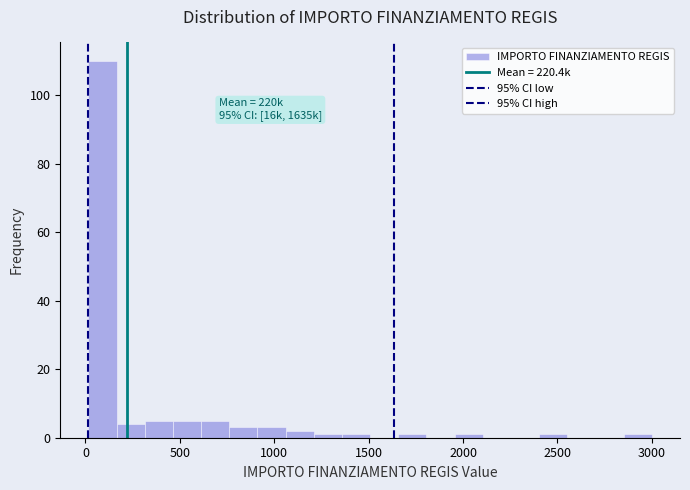

Around what value on the x-axis is the tallest bar? Give the approximate position of its centre, as read against the axis.

100